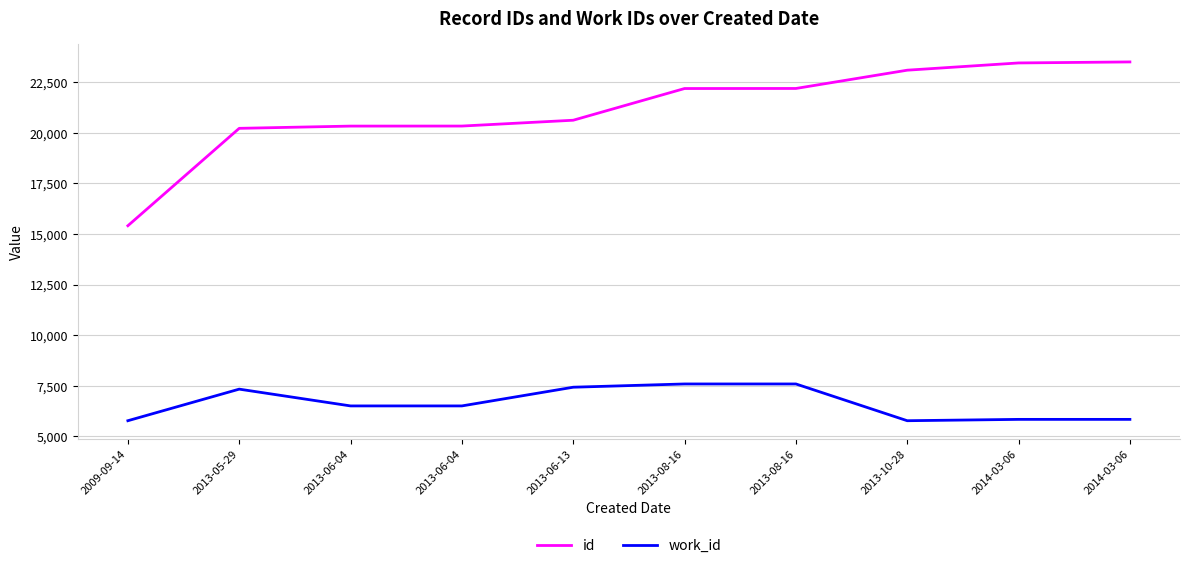

What is the approximate value of work_id at 2013-08-16?

7591